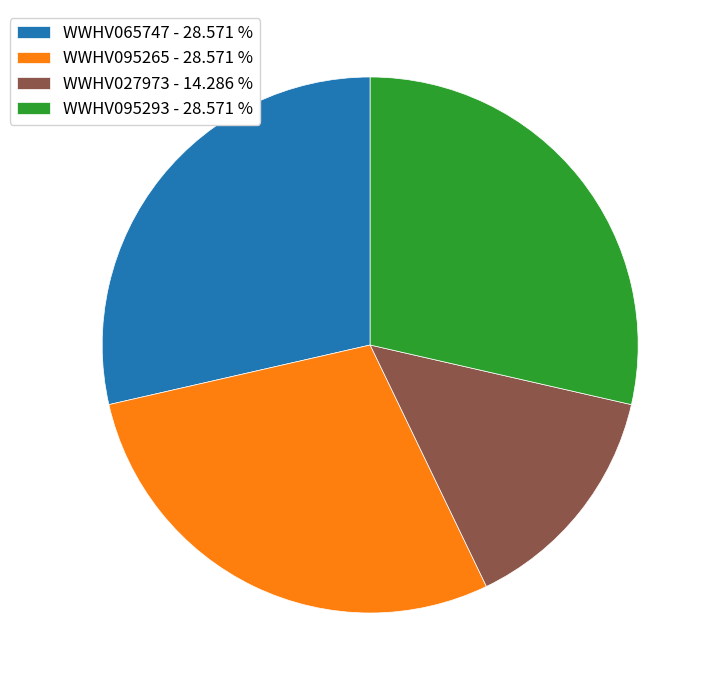

Count the number of slices in the pie.

4